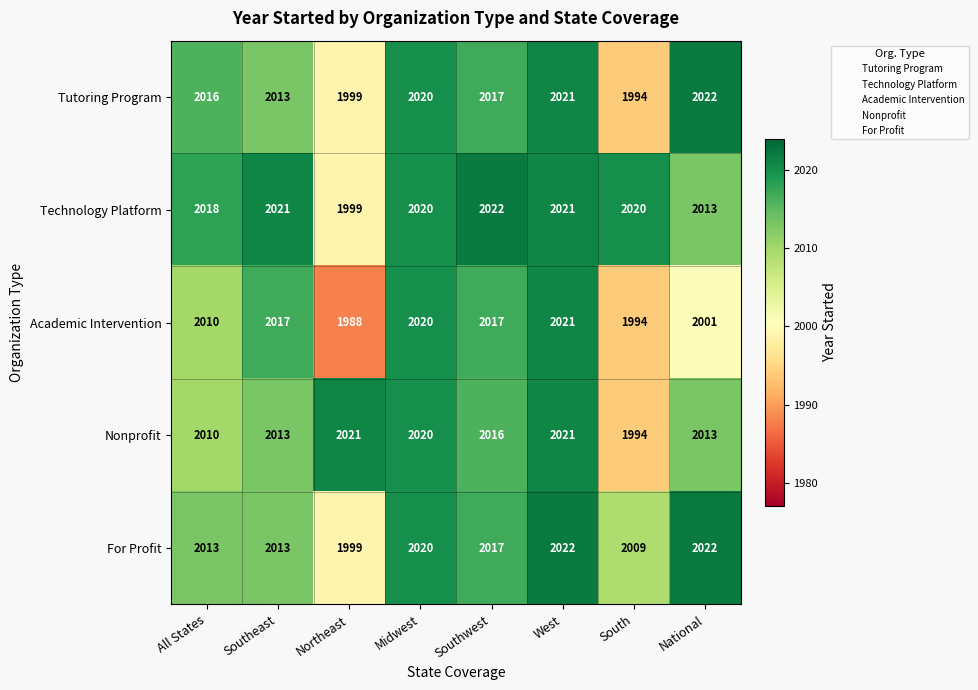

What is the difference between the highest and lowest values at Southwest?

6